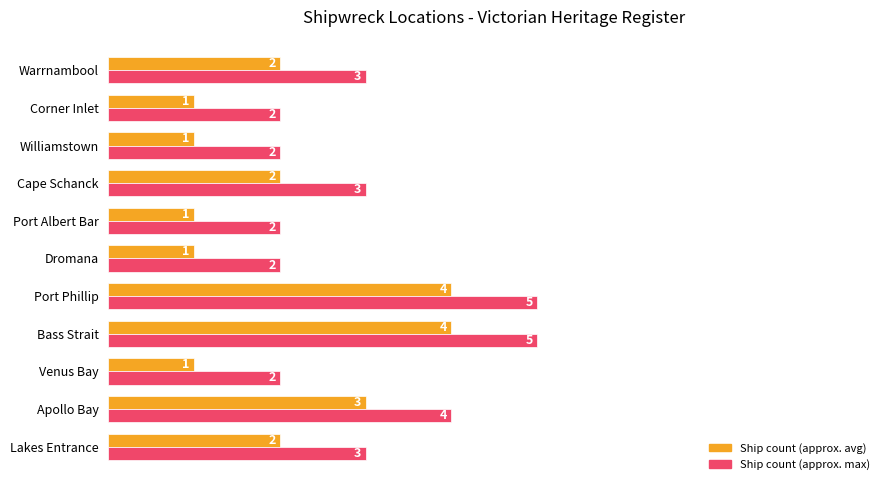

Is it true that Ship count (approx. avg) equals 3 at Apollo Bay?

True